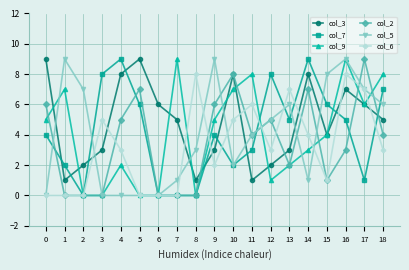

What is the approximate value of col_9 at 1?

7